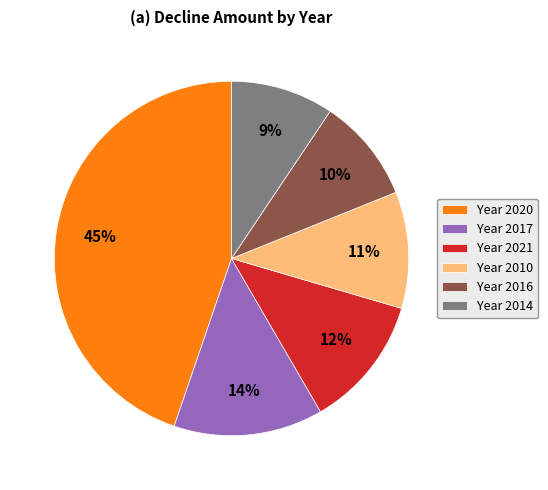

Do Year 2020 and Year 2021 together represent more than half of the pie?

Yes